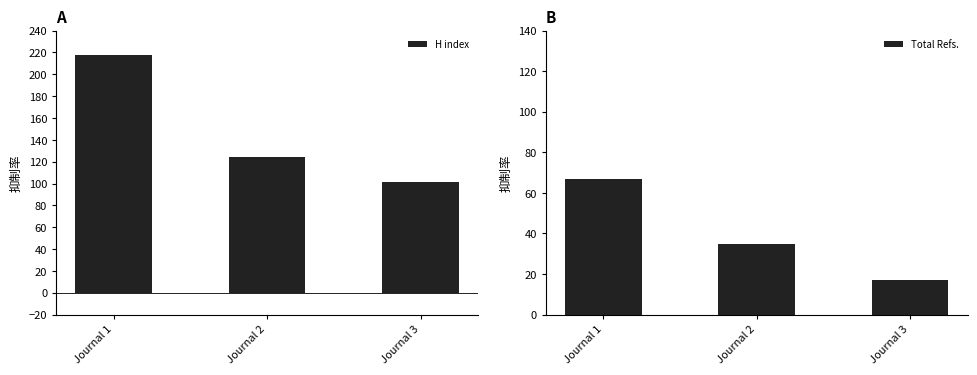

How many bars are there in total?

6